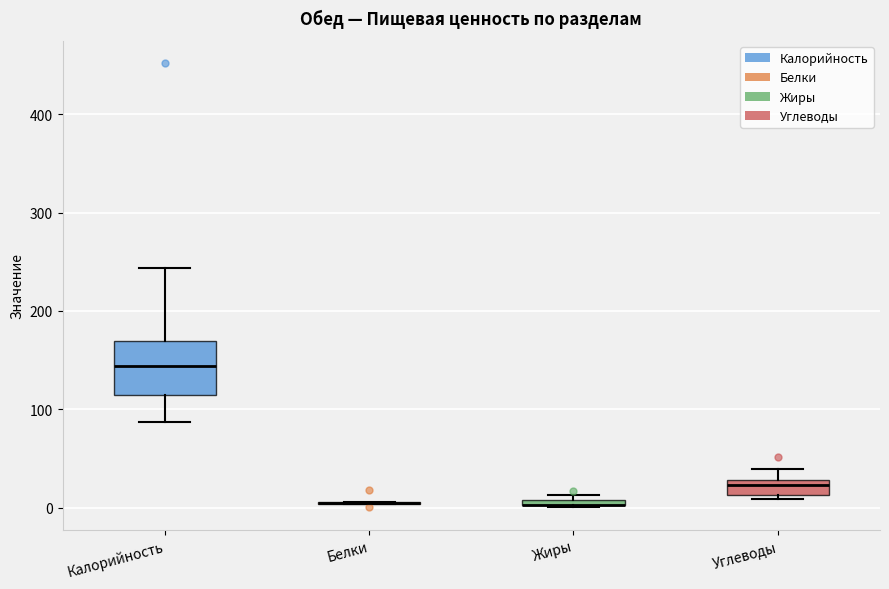

Where is the lower edge of the box for Жиры on the y-axis? The values are not printed on the chart, so give them approximately, as read against the axis.

0